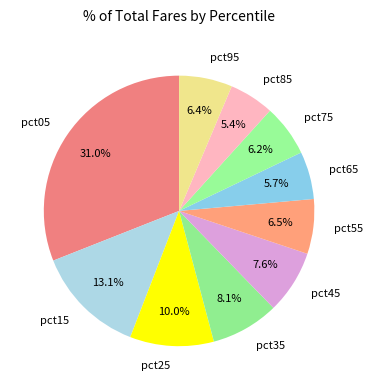

How many slices are in this pie chart?

10